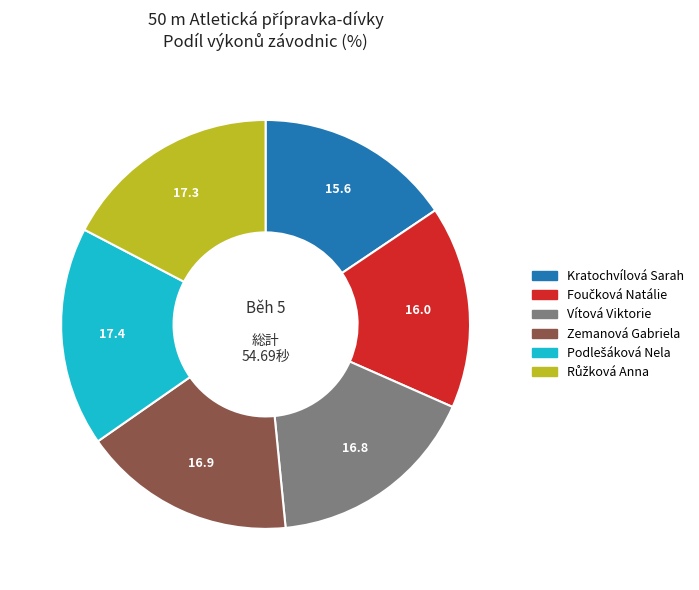

Is there a majority slice in this chart?

No